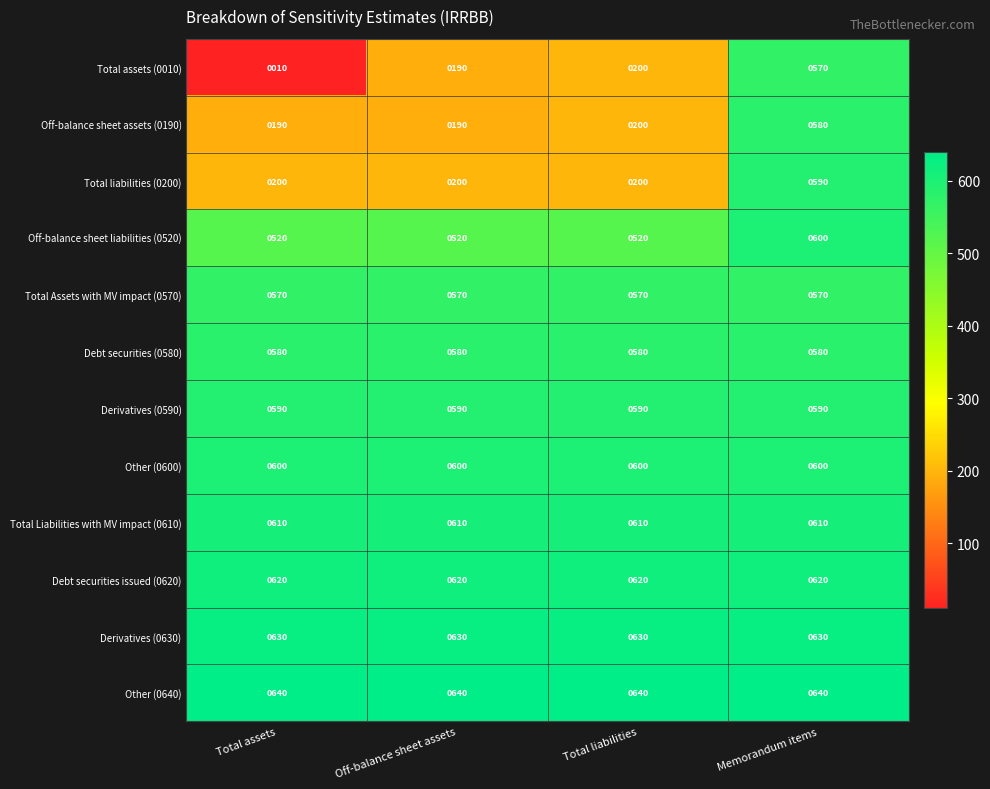

What is the highest value of the Total Liabilities with MV impact (0610) series?

610